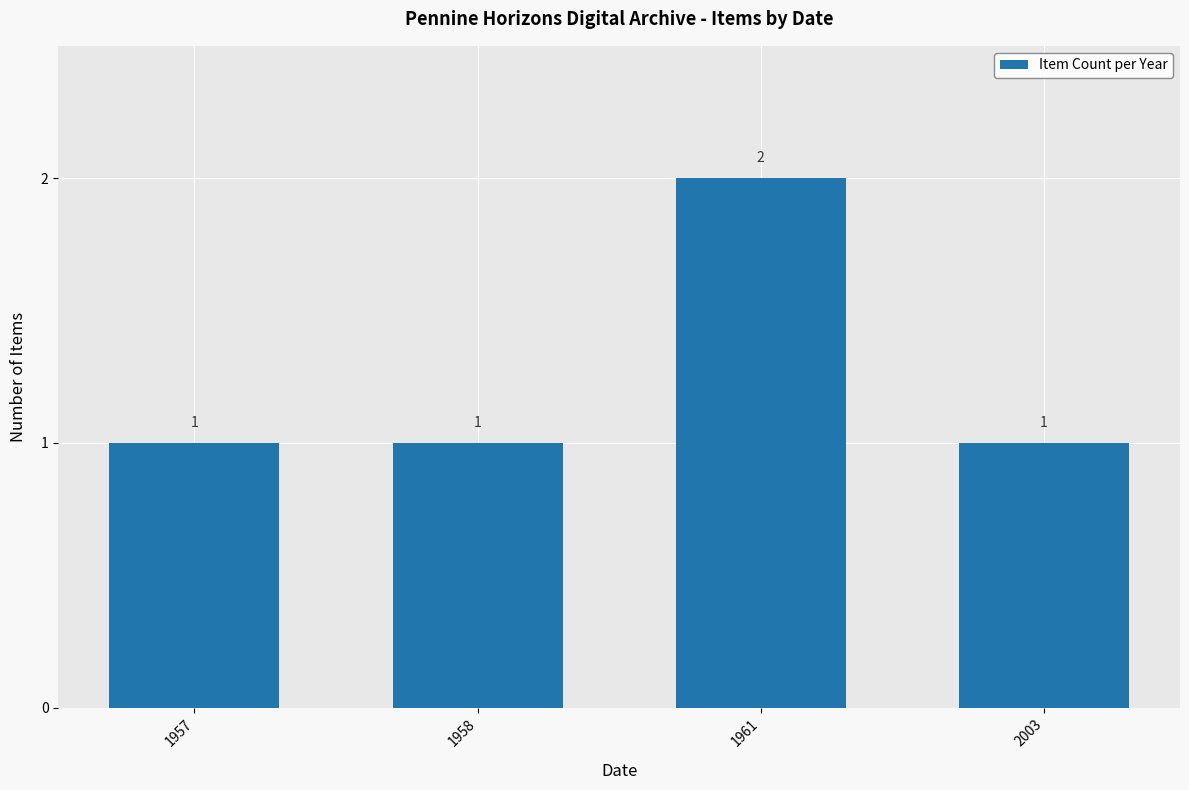

What value does the data have at 1958?

1